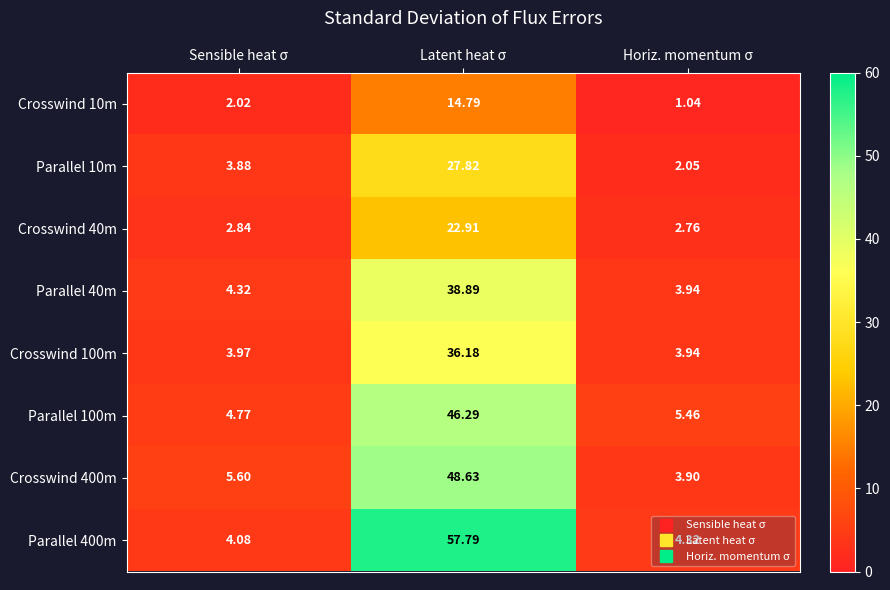

Rank the categories by Crosswind 10m value from highest to lowest.

Latent heat σ, Sensible heat σ, Horiz. momentum σ